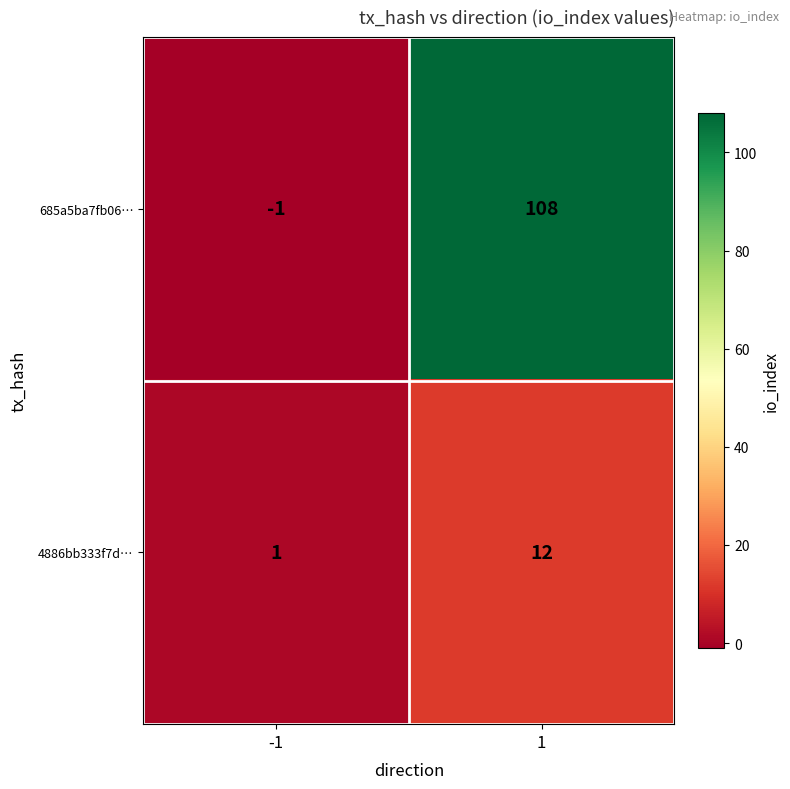

Which series has the widest spread of values?

685a5ba7fb06…